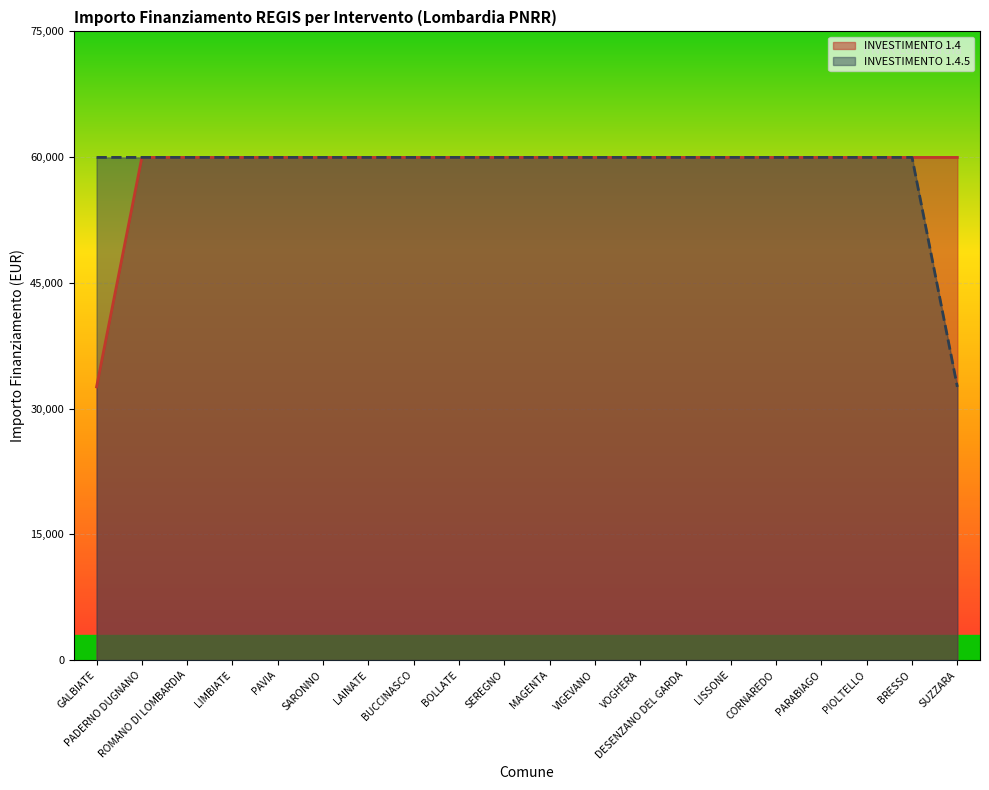

True or false: INVESTIMENTO 1.4 and INVESTIMENTO 1.4.5 cross at least once.

False